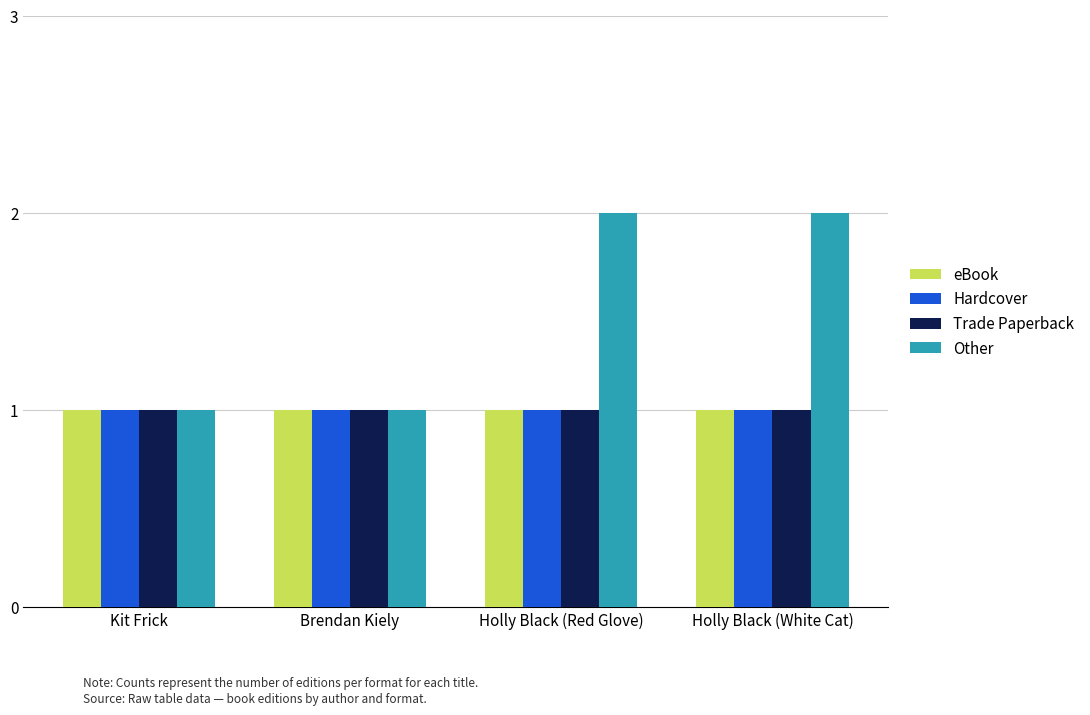

Which series has the largest range (max minus min)?

Other